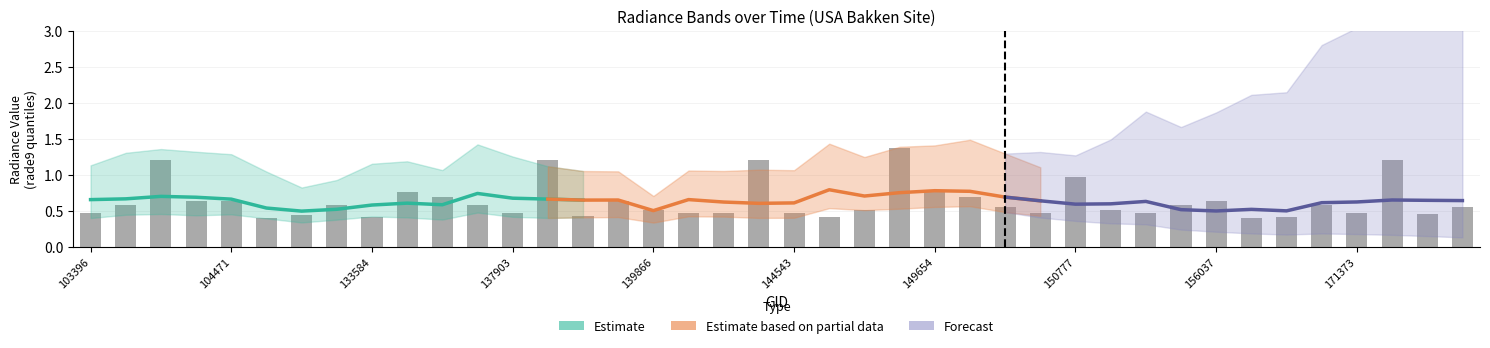

True or false: rade9_bin_mdn has a value of 0.6 at 134687.

True